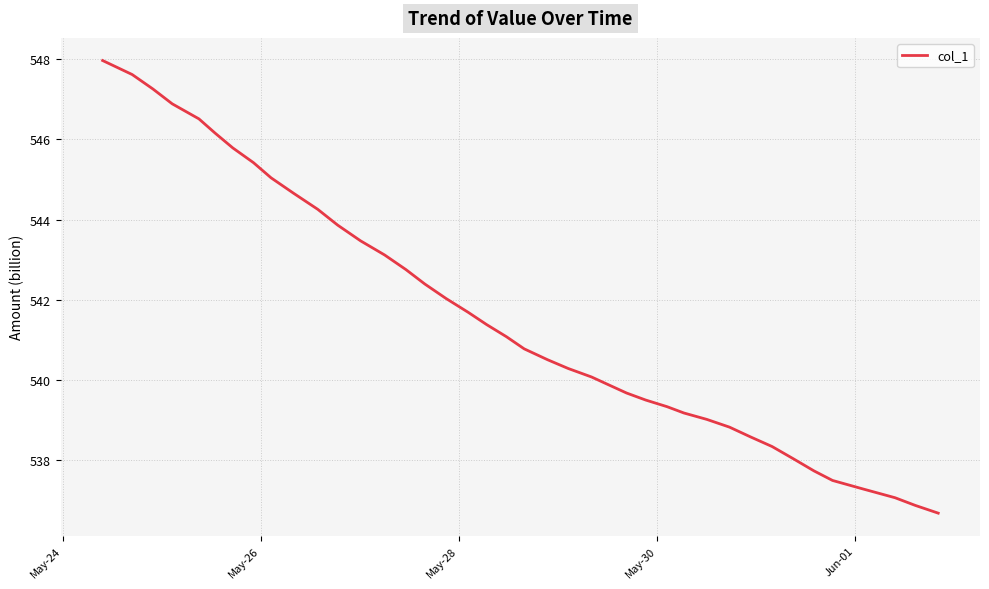

What is the difference between the maximum and minimum values?

11.3